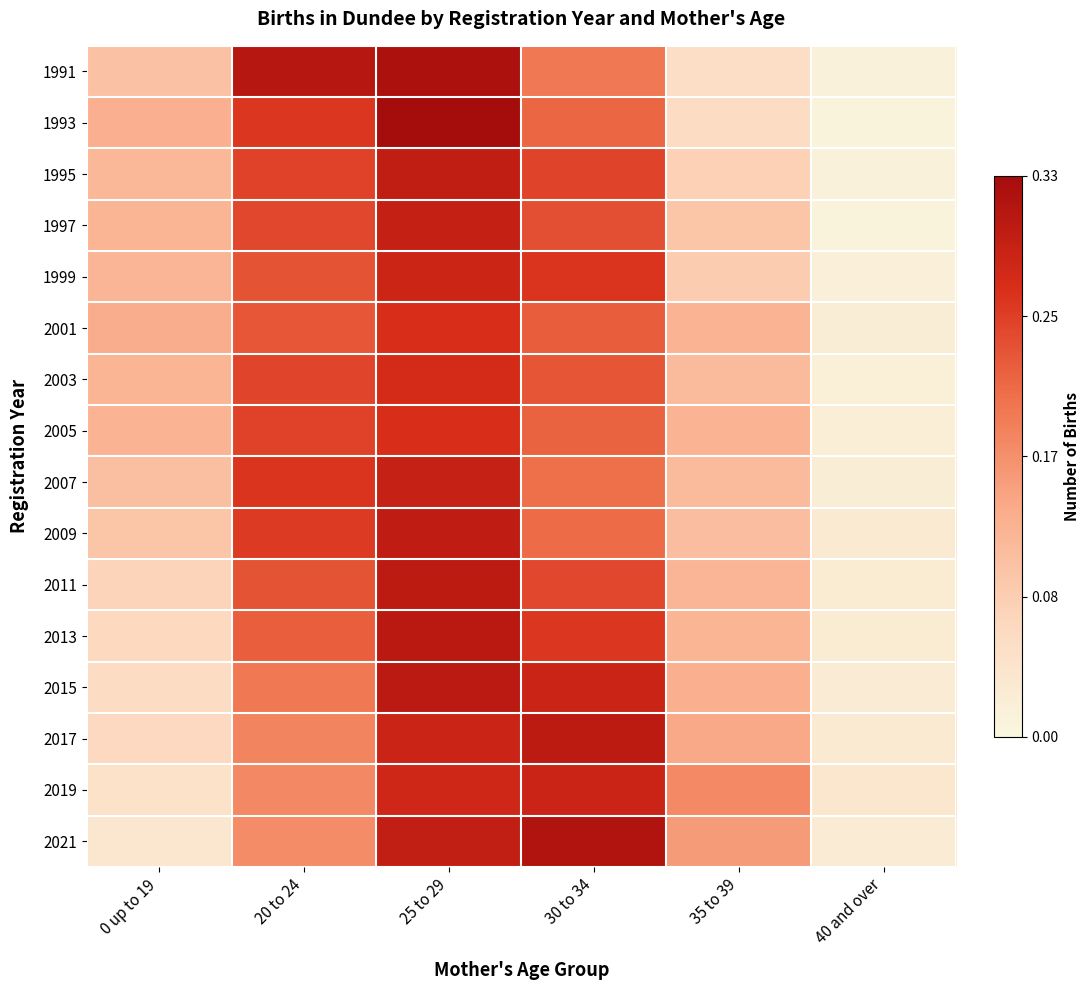

Reading right to left, list all the values displayed in this chart.

1991: 40 and over=0.0	35 to 39=0.1	30 to 34=0.2	25 to 29=0.3	20 to 24=0.3	0 up to 19=0.1
1993: 40 and over=0.0	35 to 39=0.1	30 to 34=0.2	25 to 29=0.3	20 to 24=0.3	0 up to 19=0.1
1995: 40 and over=0.0	35 to 39=0.1	30 to 34=0.2	25 to 29=0.3	20 to 24=0.2	0 up to 19=0.1
1997: 40 and over=0.0	35 to 39=0.1	30 to 34=0.2	25 to 29=0.3	20 to 24=0.2	0 up to 19=0.1
1999: 40 and over=0.0	35 to 39=0.1	30 to 34=0.3	25 to 29=0.3	20 to 24=0.2	0 up to 19=0.1
2001: 40 and over=0.0	35 to 39=0.1	30 to 34=0.2	25 to 29=0.3	20 to 24=0.2	0 up to 19=0.1
2003: 40 and over=0.0	35 to 39=0.1	30 to 34=0.2	25 to 29=0.3	20 to 24=0.2	0 up to 19=0.1
2005: 40 and over=0.0	35 to 39=0.1	30 to 34=0.2	25 to 29=0.3	20 to 24=0.2	0 up to 19=0.1
2007: 40 and over=0.0	35 to 39=0.1	30 to 34=0.2	25 to 29=0.3	20 to 24=0.3	0 up to 19=0.1
2009: 40 and over=0.0	35 to 39=0.1	30 to 34=0.2	25 to 29=0.3	20 to 24=0.3	0 up to 19=0.1
2011: 40 and over=0.0	35 to 39=0.1	30 to 34=0.2	25 to 29=0.3	20 to 24=0.2	0 up to 19=0.1
2013: 40 and over=0.0	35 to 39=0.1	30 to 34=0.3	25 to 29=0.3	20 to 24=0.2	0 up to 19=0.1
2015: 40 and over=0.0	35 to 39=0.1	30 to 34=0.3	25 to 29=0.3	20 to 24=0.2	0 up to 19=0.1
2017: 40 and over=0.0	35 to 39=0.1	30 to 34=0.3	25 to 29=0.3	20 to 24=0.2	0 up to 19=0.1
2019: 40 and over=0.0	35 to 39=0.2	30 to 34=0.3	25 to 29=0.3	20 to 24=0.2	0 up to 19=0.0
2021: 40 and over=0.0	35 to 39=0.2	30 to 34=0.3	25 to 29=0.3	20 to 24=0.2	0 up to 19=0.0